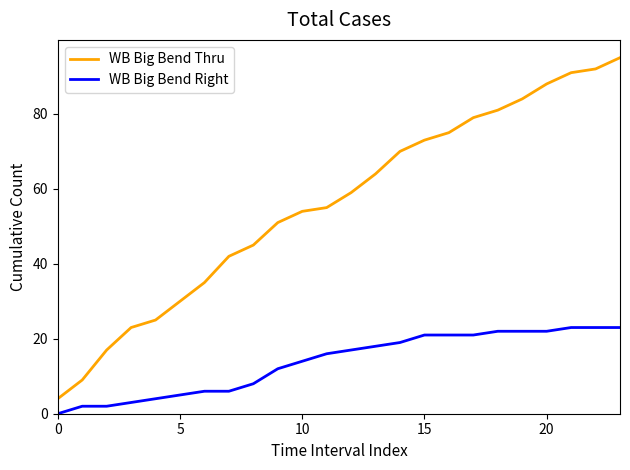

How many lines are shown in the chart?

2